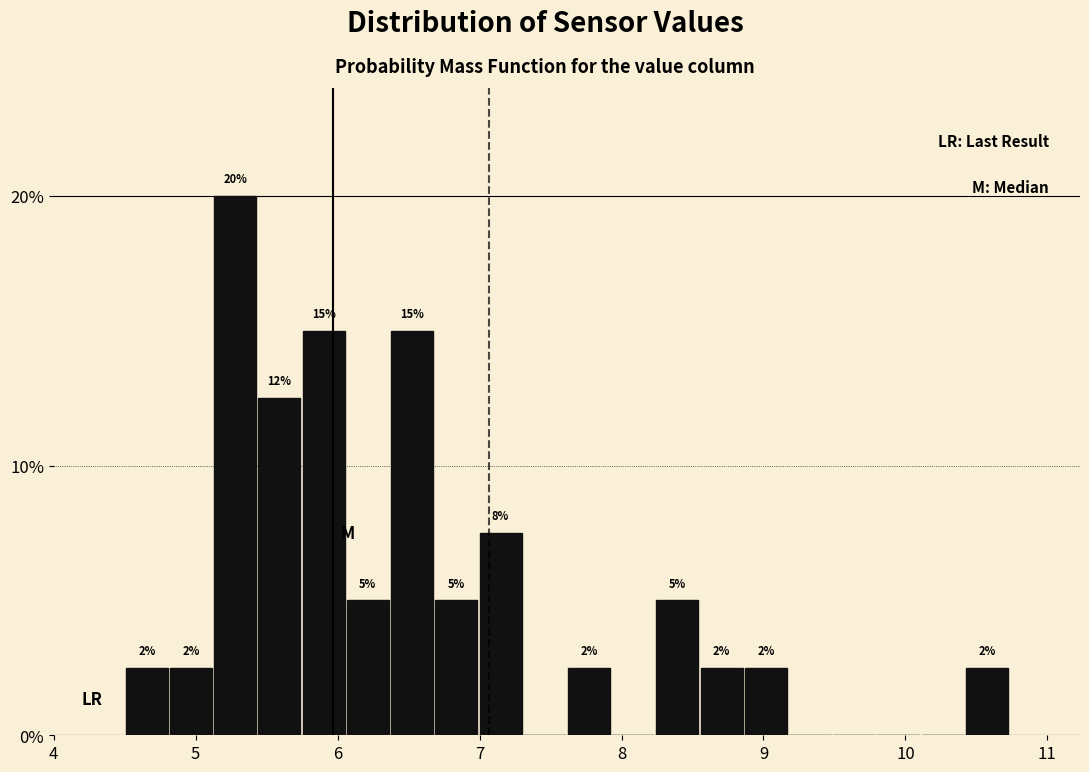

Read against the x-axis, roughly where is the centre of the tallest bar?

5.3